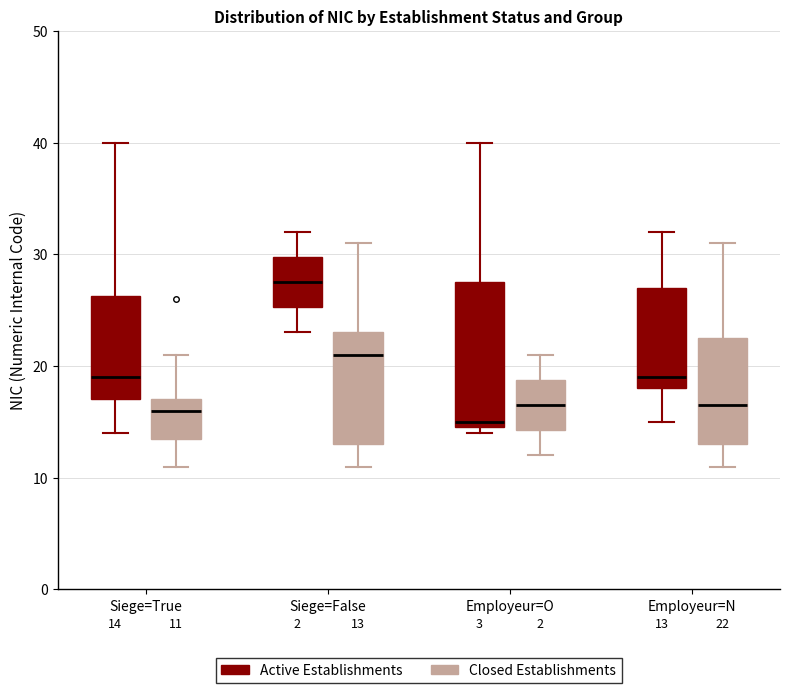

Which box is the tallest, from its lower edge to its upper edge?

Employeur=O (Active Establishments)